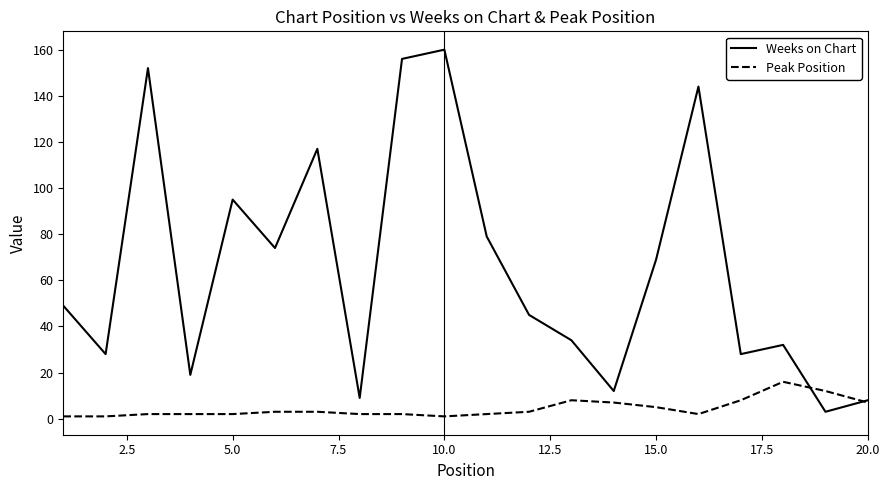

Which series has the largest total across all categories?

Weeks on Chart